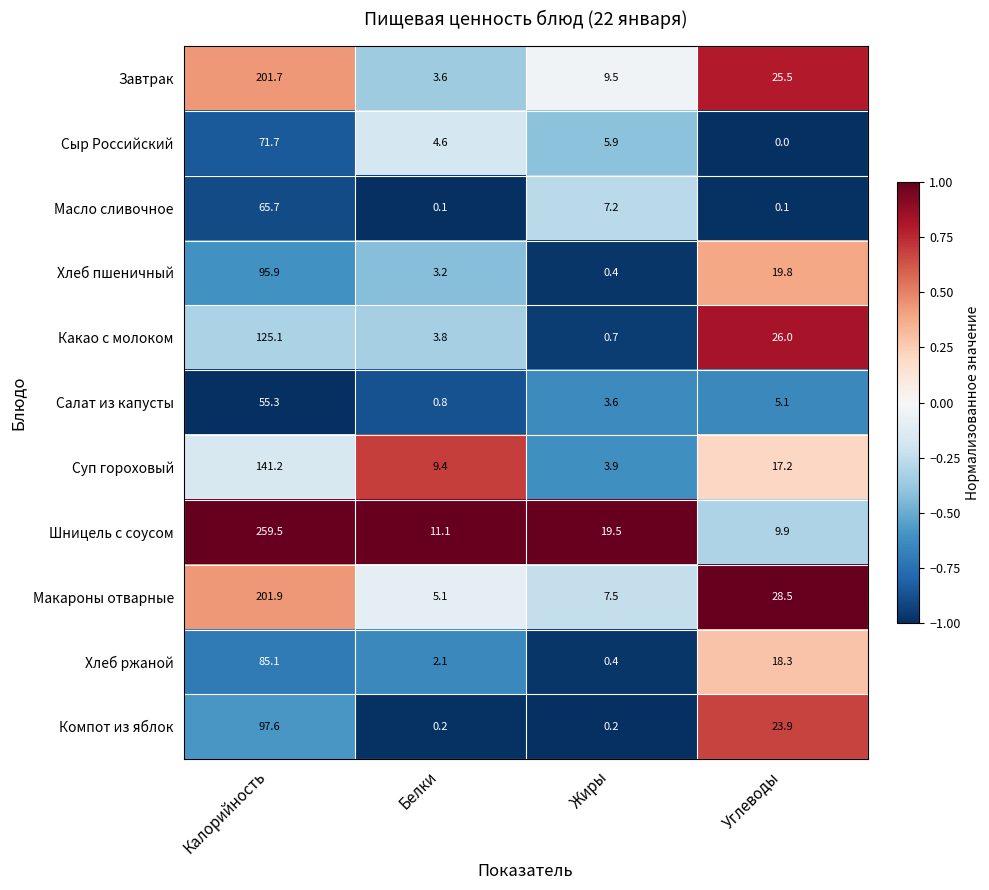

Which category has the highest value across all series?

Калорийность